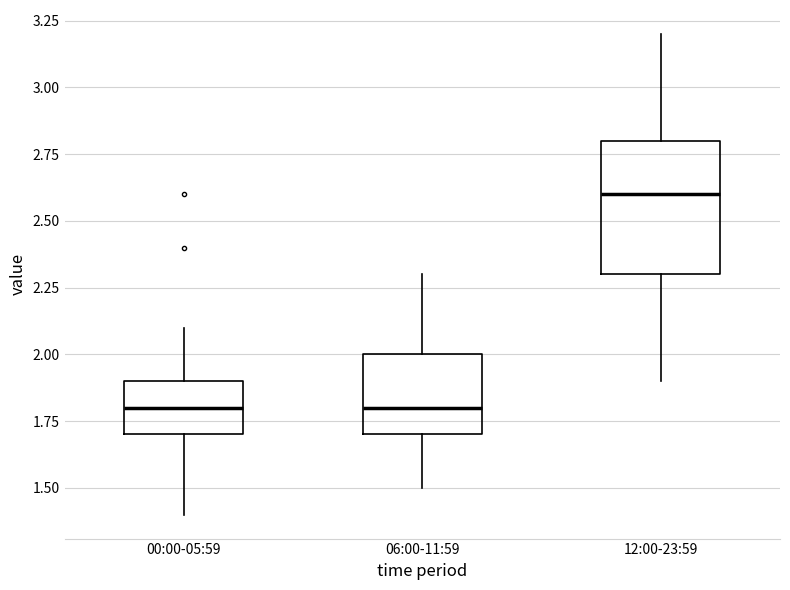

Reading left to right, transcribe this box plot: for each box, give where its median line is, the range the box spans, and where its two whiskers end, as read against the y-axis. The values are not printed on the chart, so give them approximately, as read against the axis.

00:00-05:59: median 1.8, box 1.7 to 1.9, whiskers 1.4 to 2.1
06:00-11:59: median 1.8, box 1.7 to 2.0, whiskers 1.5 to 2.3
12:00-23:59: median 2.6, box 2.3 to 2.8, whiskers 1.9 to 3.2